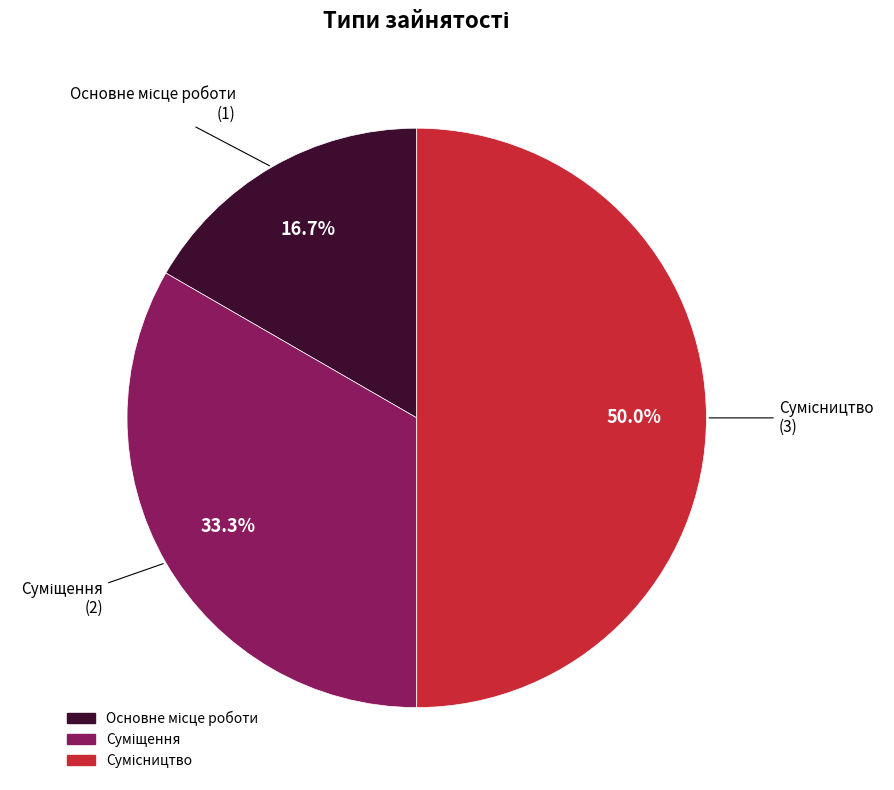

Count the number of slices in the pie.

3